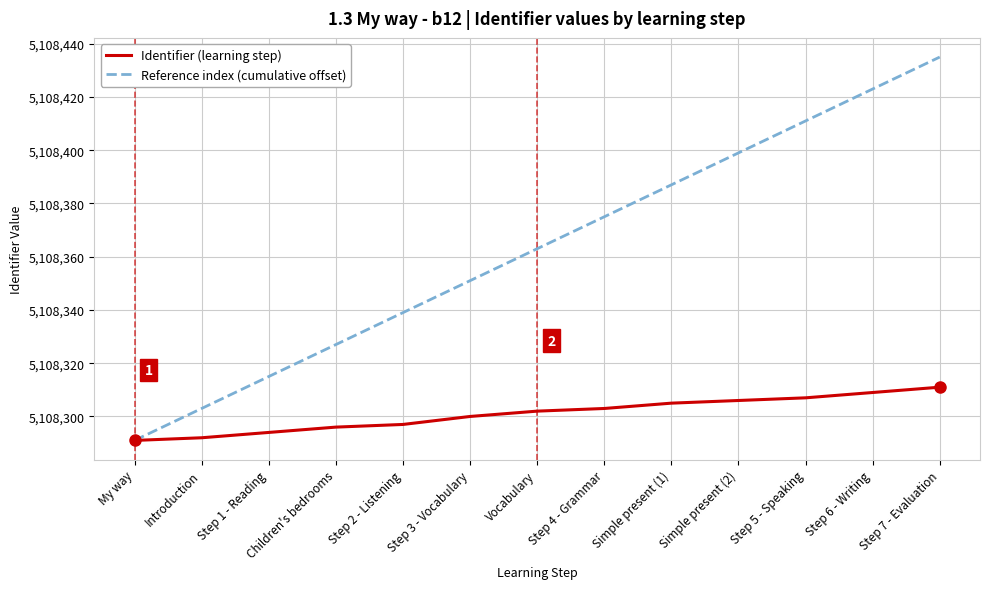

What position from the left is Step 2 - Listening?

5